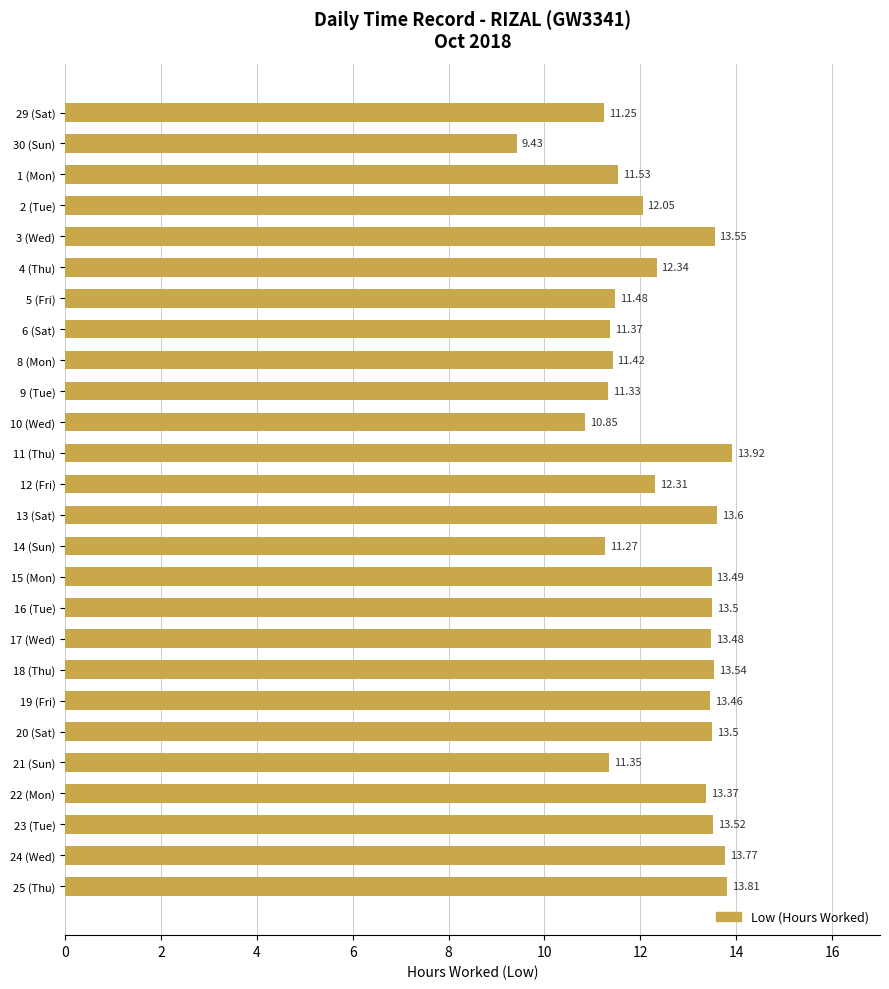

What is the change in value from 29 (Sat) to 9 (Tue)?

+0.1